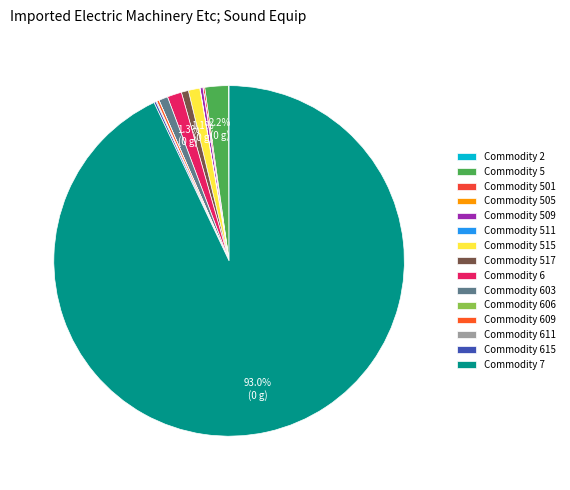

Which has a higher value, Commodity 5 or Commodity 2?

Commodity 5